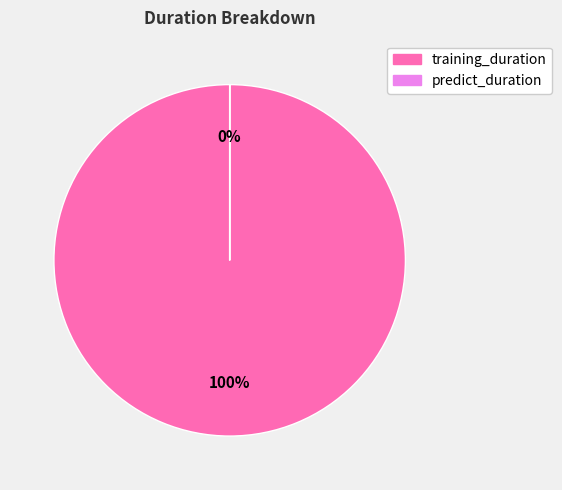

What is the change in value from training_duration to predict_duration?

-3649.1